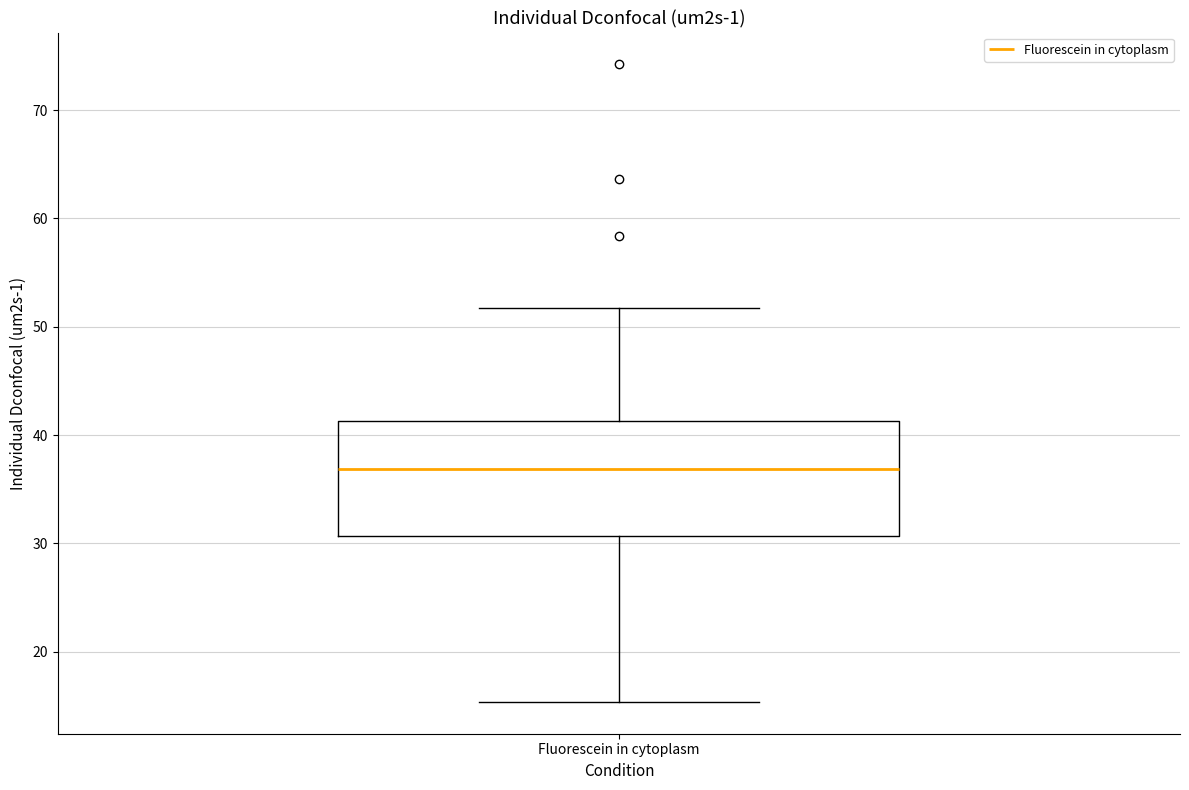

Read this box plot against the y-axis: the position of the median line, the range covered by the box, and the ends of both whiskers. The values are not printed on the chart, so give them approximately, as read against the axis.

median 37, box 31 to 41, whiskers 15 to 52